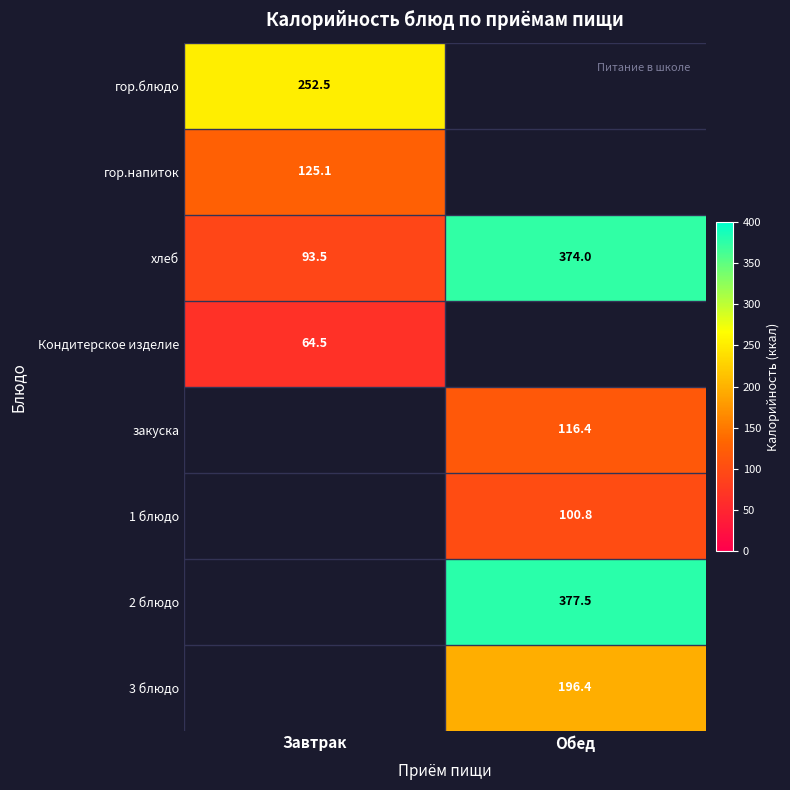

What is the maximum value for хлеб?

374.0